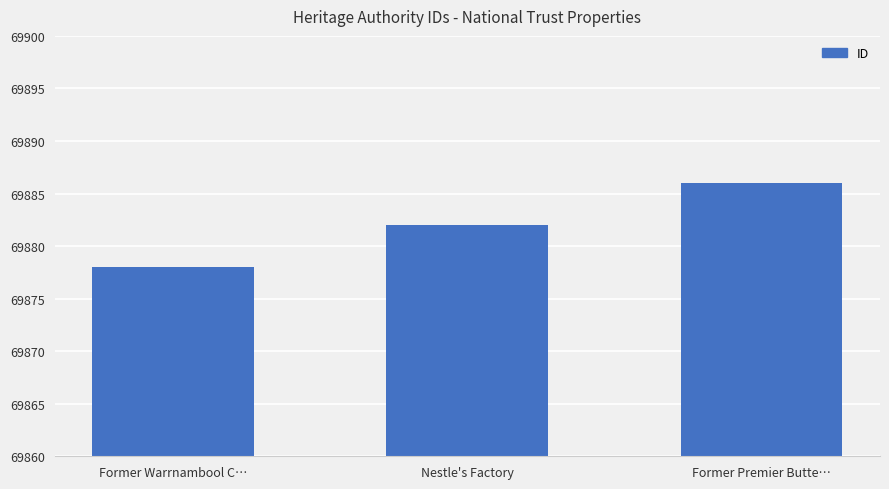

Rank the categories by value from highest to lowest.

Former Premier Butte…, Nestle's Factory, Former Warrnambool C…